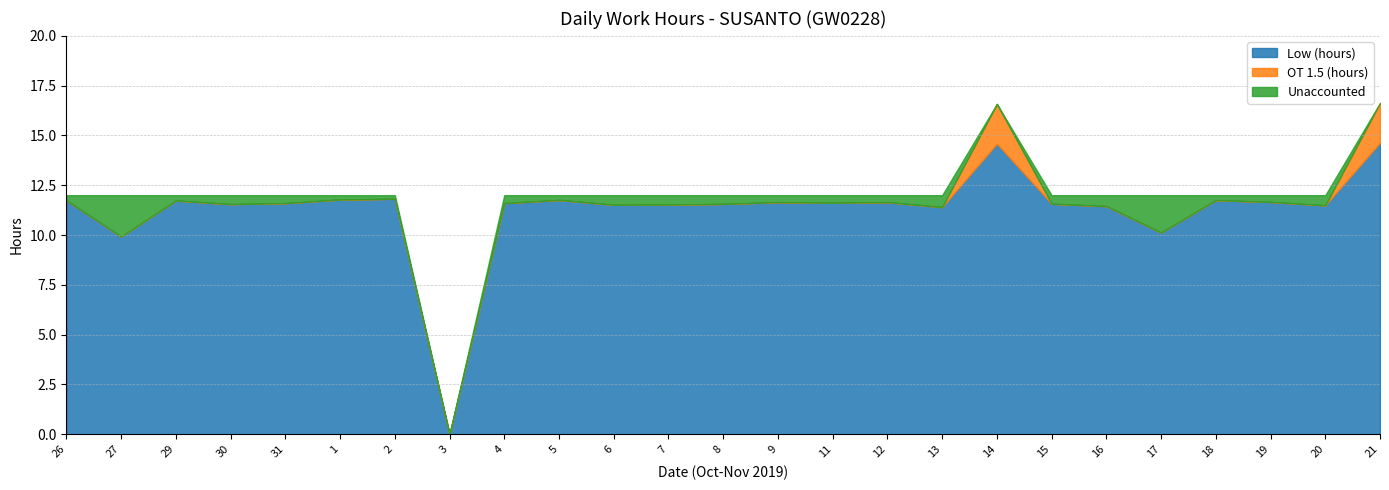

Reading right to left, extract all data points from this chart.

Low (hours): 21=14.6	20=11.5	19=11.7	18=11.8	17=10.1	16=11.4	15=11.6	14=14.6	13=11.4	12=11.7	11=11.6	9=11.7	8=11.6	7=11.5	6=11.5	5=11.8	4=11.6	3=0.0	2=11.8	1=11.8	31=11.6	30=11.6	29=11.7	27=9.9	26=11.7
OT 1.5 (hours): 21=2.0	20=0.0	19=0.0	18=0.0	17=0.0	16=0.0	15=0.0	14=2.0	13=0.0	12=0.0	11=0.0	9=0.0	8=0.0	7=0.0	6=0.0	5=0.0	4=0.0	3=0.0	2=0.0	1=0.0	31=0.0	30=0.0	29=0.0	27=0.0	26=0.0
Unaccounted: 21=0.0	20=0.5	19=0.3	18=0.2	17=1.9	16=0.6	15=0.4	14=0.0	13=0.6	12=0.3	11=0.4	9=0.3	8=0.4	7=0.5	6=0.5	5=0.2	4=0.4	3=0.0	2=0.2	1=0.2	31=0.4	30=0.5	29=0.3	27=2.1	26=0.3